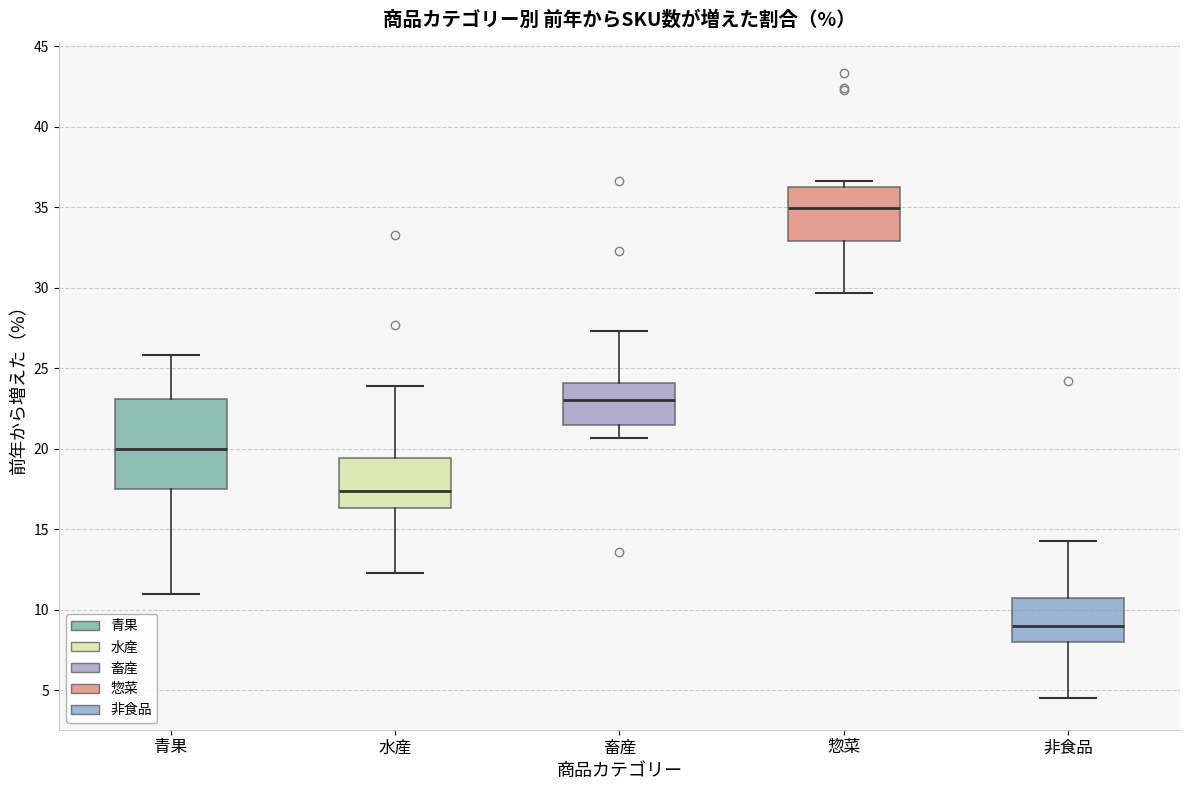

Where does the median line of the box for 水産 sit on the y-axis? The values are not printed on the chart, so give them approximately, as read against the axis.

17.5